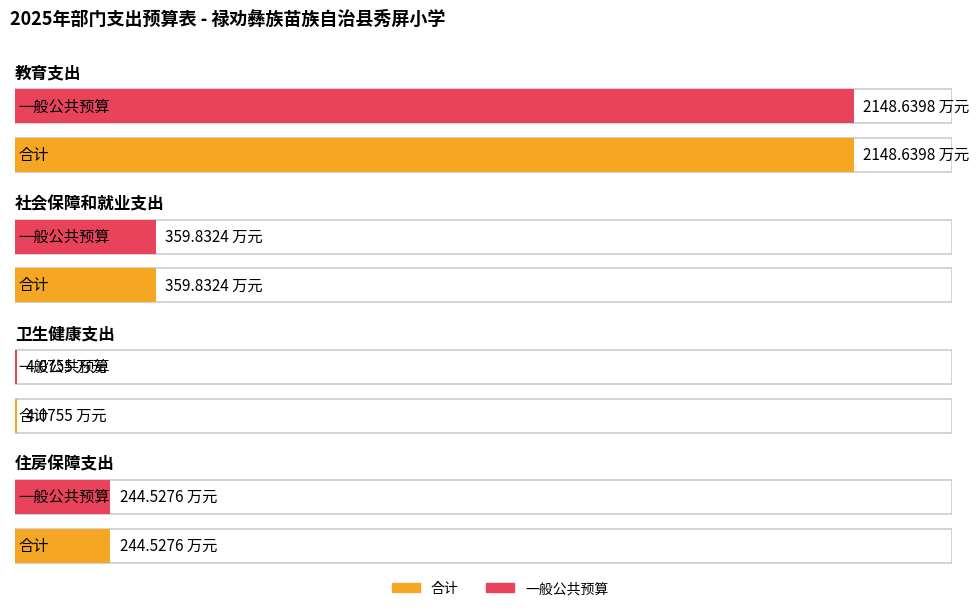

Is it true that 合计 equals 4.1 at 卫生健康支出?

True